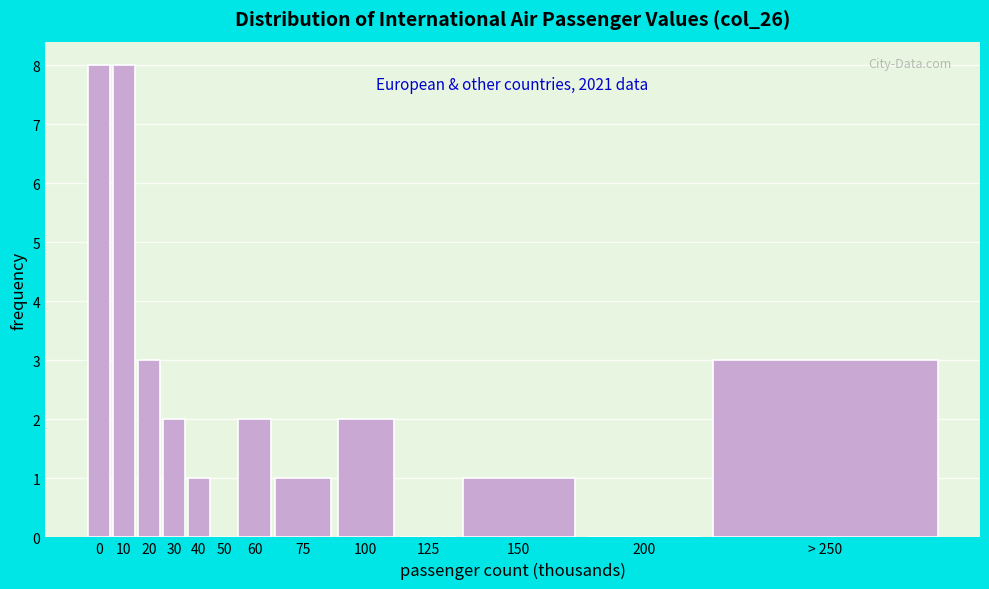

Reading left to right, extract all data points from this chart.

0=8	10=8	20=3	30=2	40=1	50=0	60=2	75=1	100=2	125=0	150=1	200=0	> 250=3